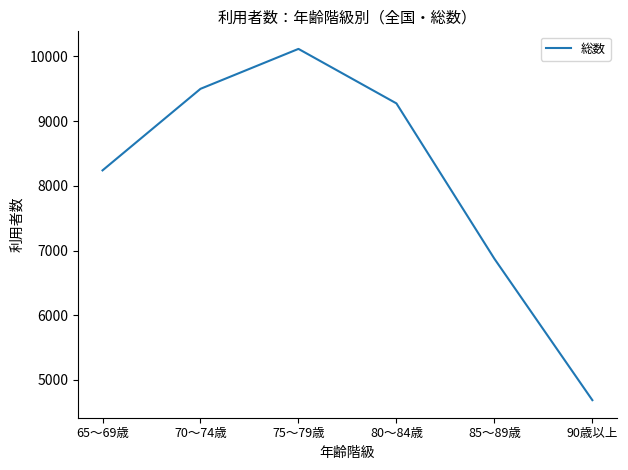

What is the difference between the maximum and minimum values?

5427